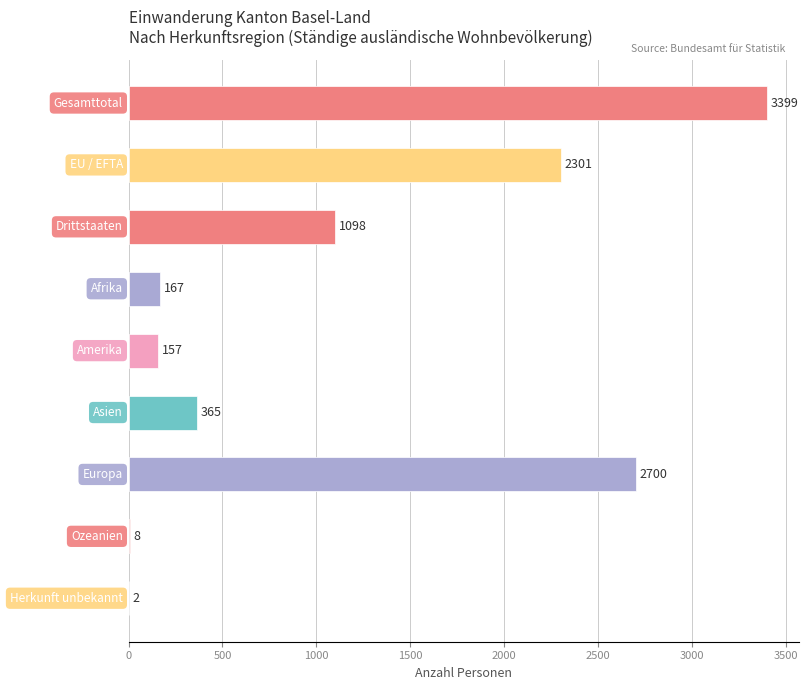

What is the sum of all values?

10197